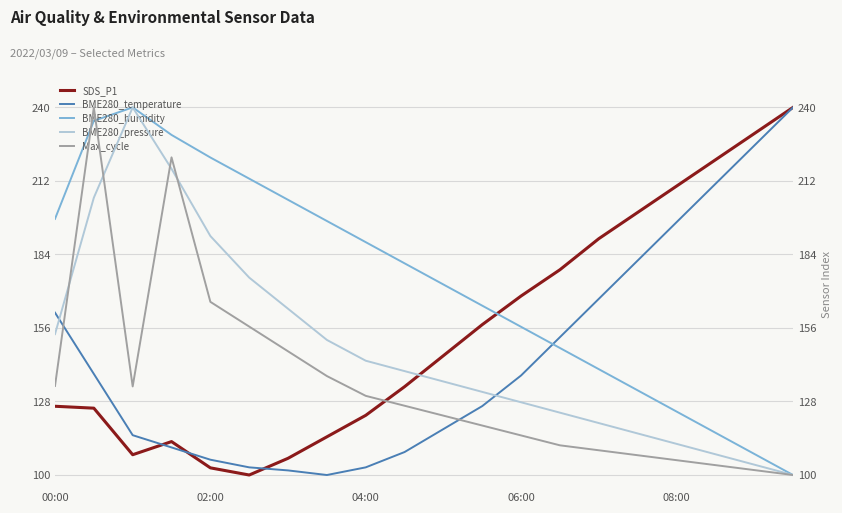

How many data points does each series have?

20